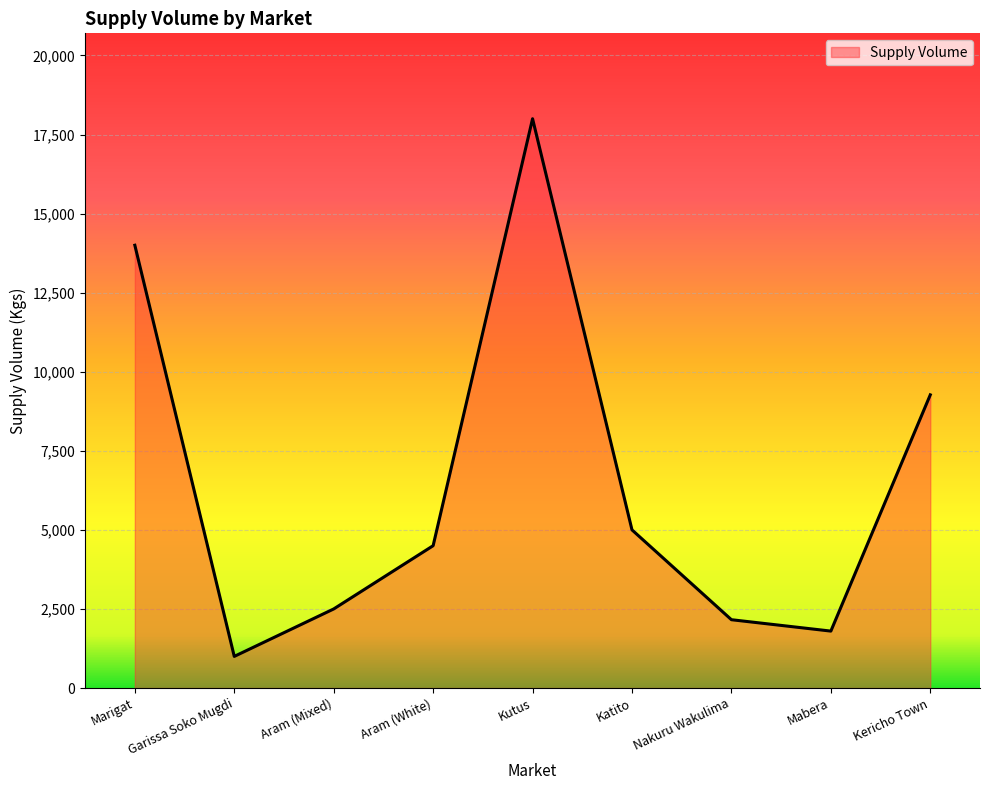

Reading left to right, extract all data points from this chart.

14000	1000	2500	4500	18000	5000	2160	1800	9270